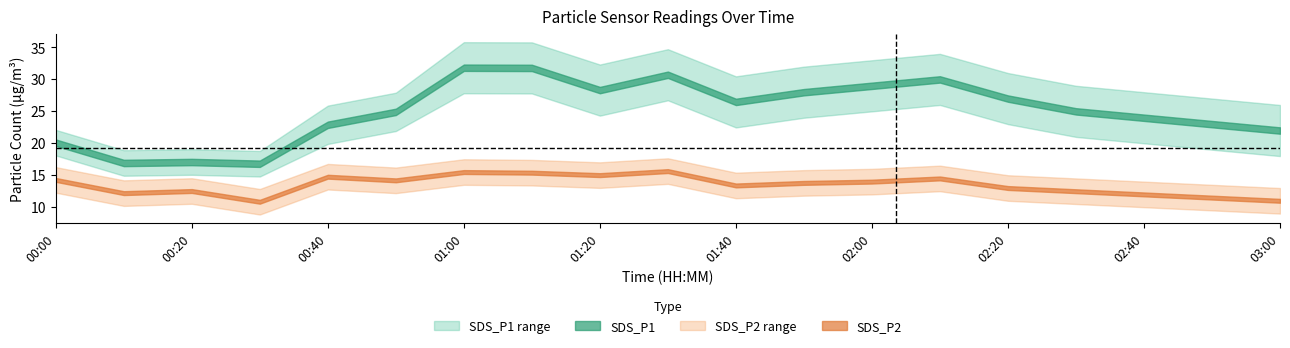

What is the value of the SDS_P1 point at the 6th from the left?

24.9